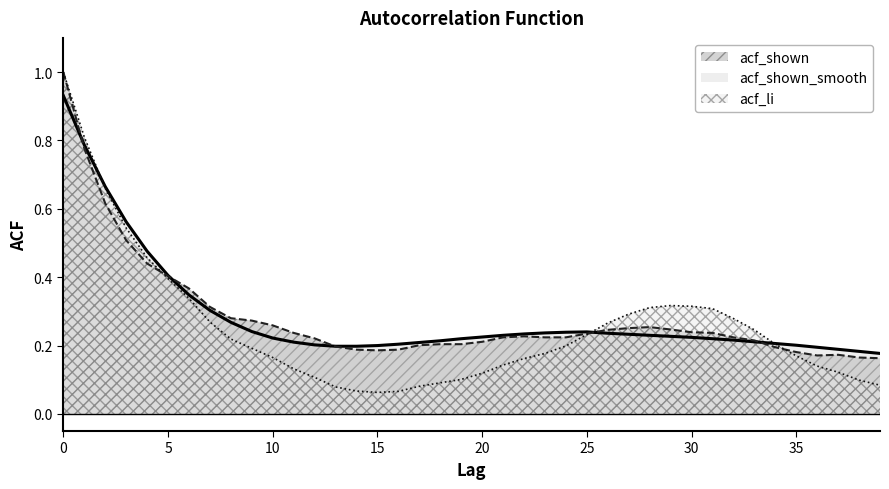

Which series ends up on top after the final intersection of acf_shown_smooth and acf_shown?

acf_shown_smooth